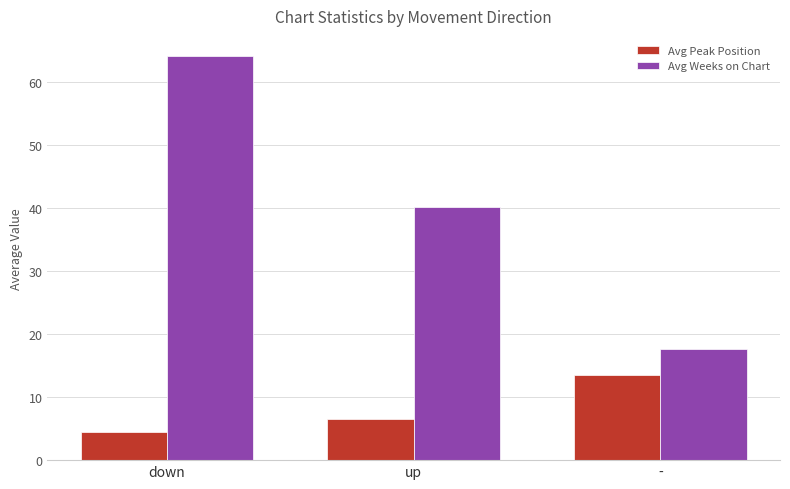

What position from the right is -?

1